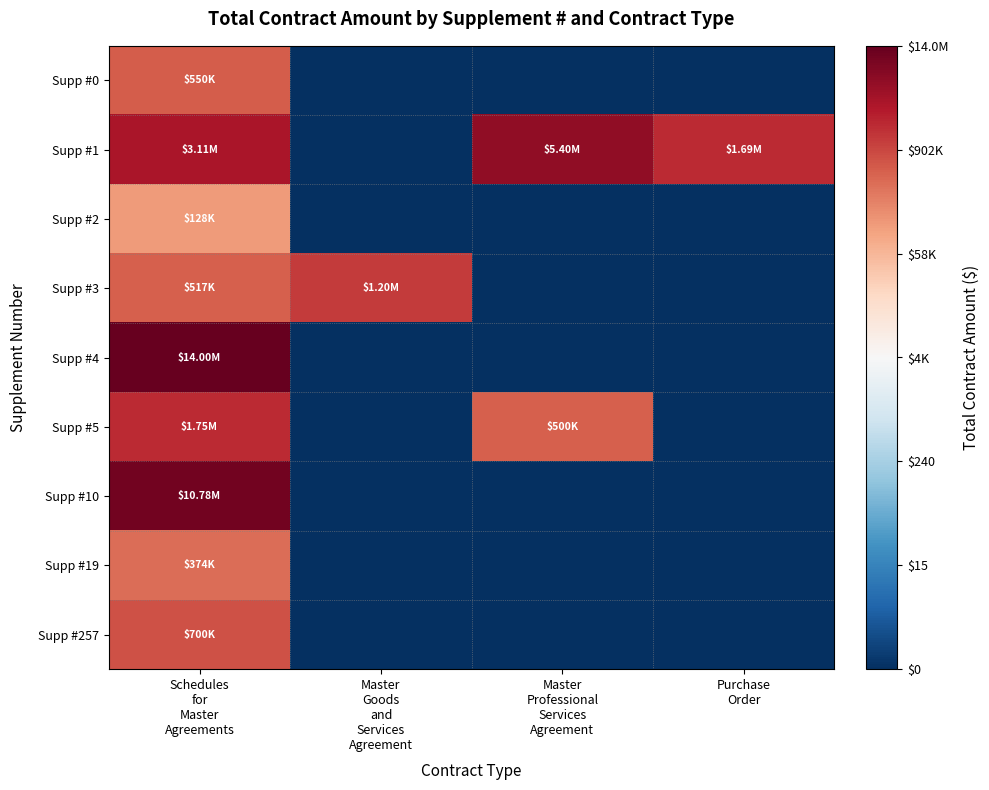

At which category is the sum across all series the highest?

Schedules
for
Master
Agreements